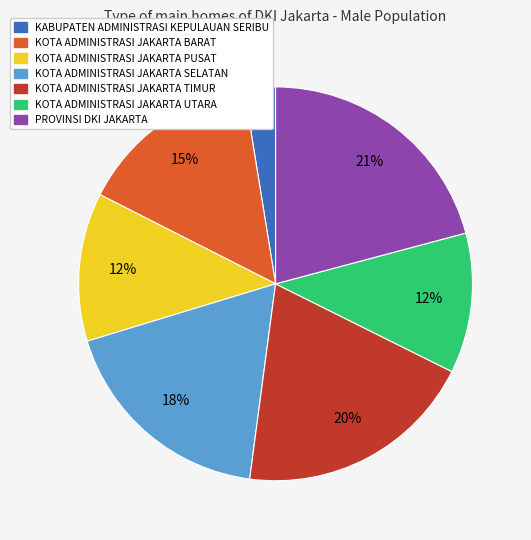

Count the number of slices in the pie.

7